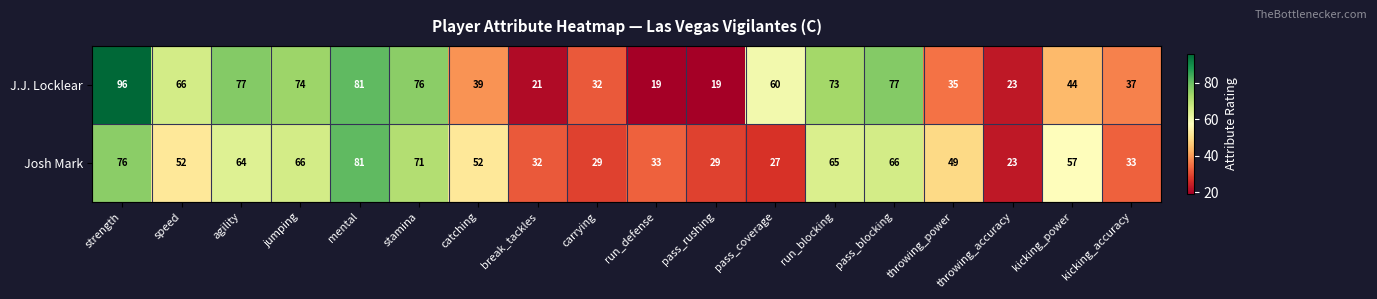

What is the sum of all Josh Mark values?

905